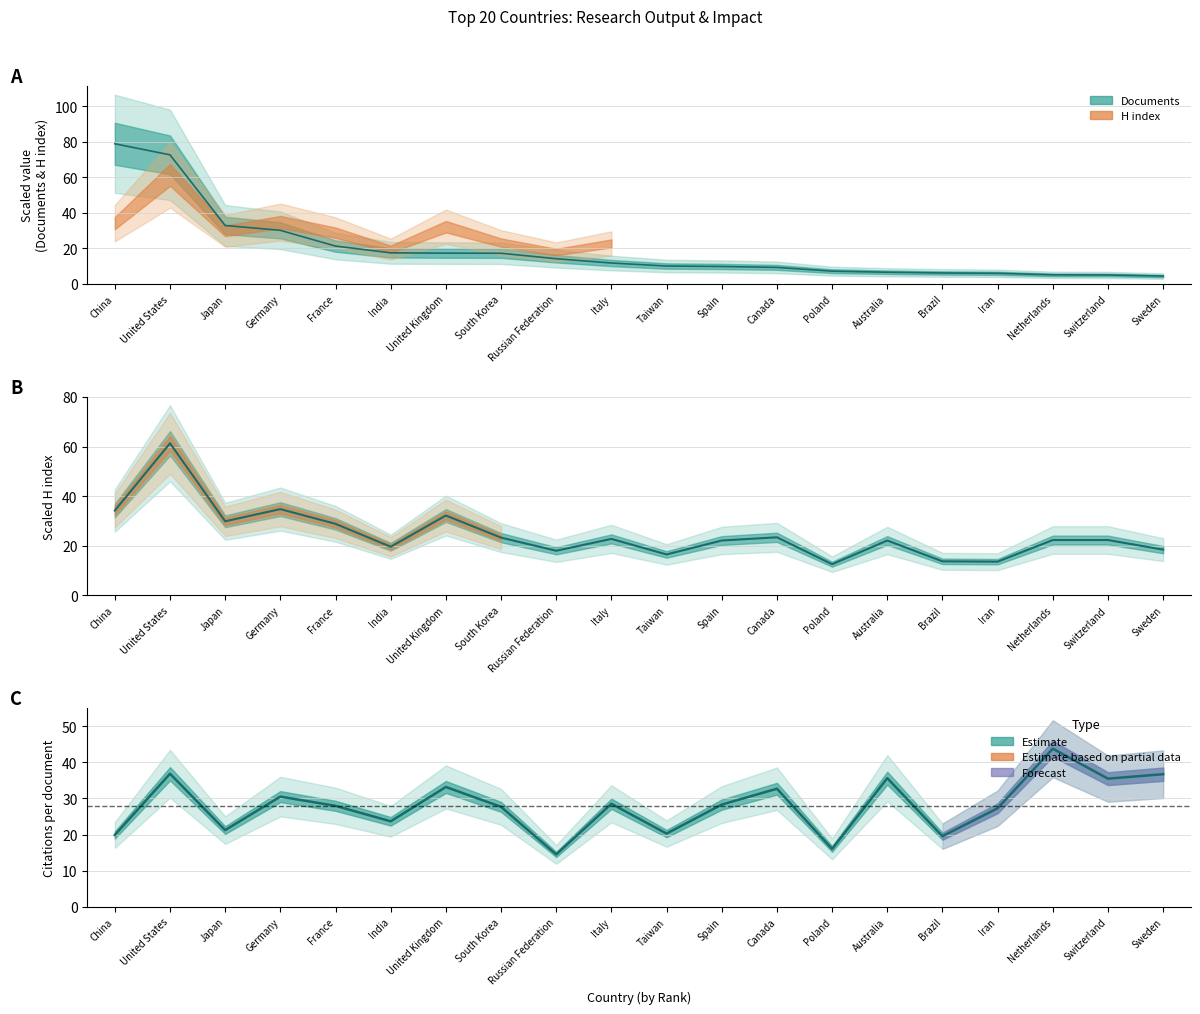

The Citations per document series shows 33.2 at United Kingdom. True or false?

True